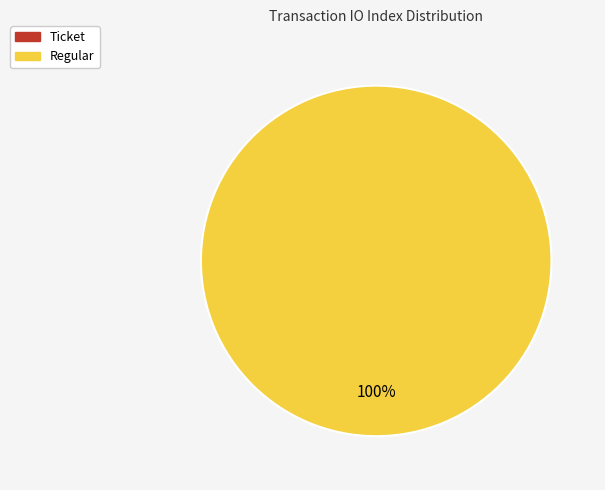

What is the smallest slice in the pie chart?

Ticket